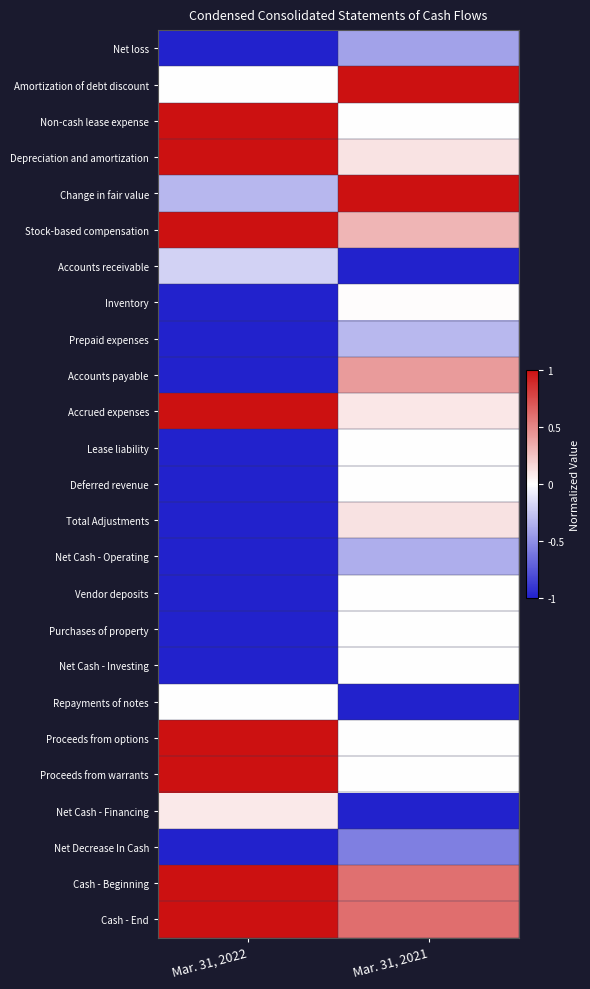

List the series in order of their peak value, highest first.

Amortization of debt discount, Non-cash lease expense, Depreciation and amortization, Change in fair value, Stock-based compensation, Accrued expenses, Proceeds from options, Proceeds from warrants, Cash - Beginning, Cash - End, Accounts payable, Total Adjustments, Net Cash - Financing, Inventory, Lease liability, Deferred revenue, Vendor deposits, Purchases of property, Net Cash - Investing, Repayments of notes, Accounts receivable, Prepaid expenses, Net Cash - Operating, Net loss, Net Decrease In Cash